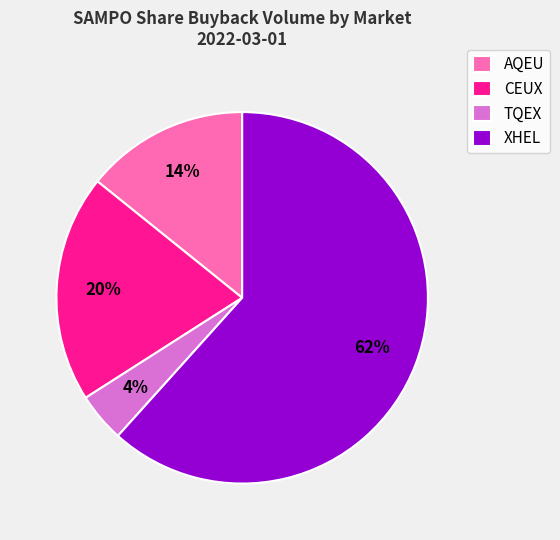

Rank the categories by value from lowest to highest.

TQEX, AQEU, CEUX, XHEL